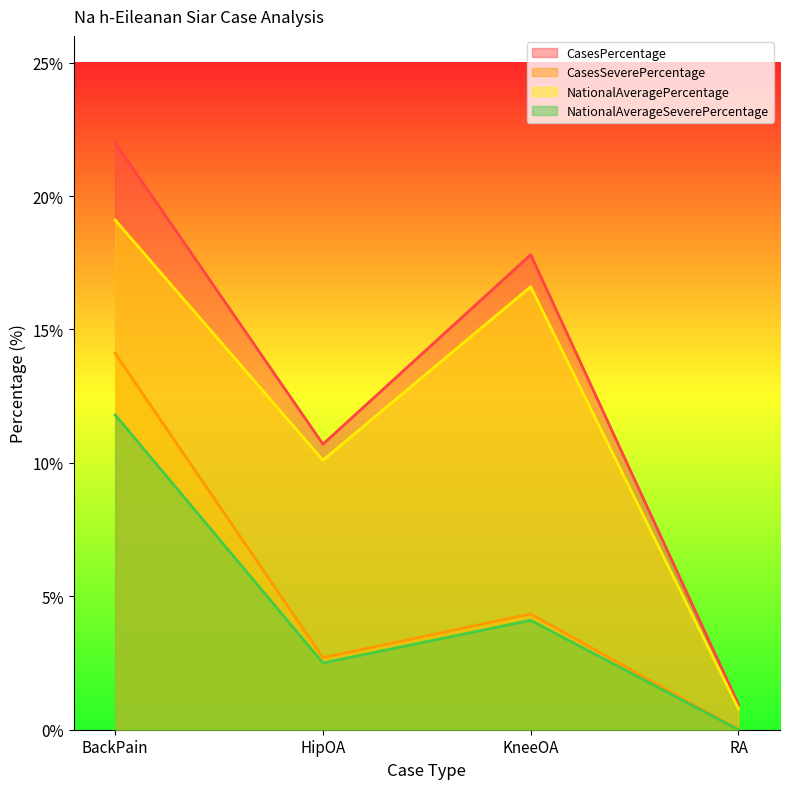

How many values in the NationalAveragePercentage series are below 16?

2